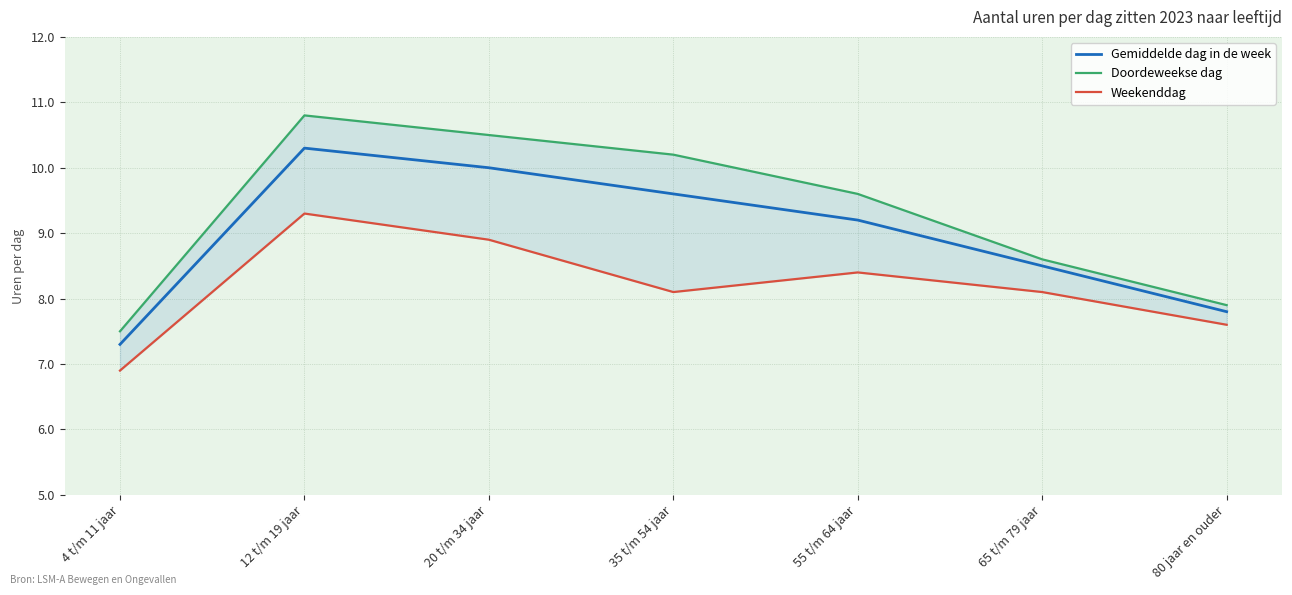

Reading left to right, what are all the values shown in this chart?

Gemiddelde dag in de week: 4 t/m 11 jaar=7.3	12 t/m 19 jaar=10.3	20 t/m 34 jaar=10.0	35 t/m 54 jaar=9.6	55 t/m 64 jaar=9.2	65 t/m 79 jaar=8.5	80 jaar en ouder=7.8
Doordeweekse dag: 4 t/m 11 jaar=7.5	12 t/m 19 jaar=10.8	20 t/m 34 jaar=10.5	35 t/m 54 jaar=10.2	55 t/m 64 jaar=9.6	65 t/m 79 jaar=8.6	80 jaar en ouder=7.9
Weekenddag: 4 t/m 11 jaar=6.9	12 t/m 19 jaar=9.3	20 t/m 34 jaar=8.9	35 t/m 54 jaar=8.1	55 t/m 64 jaar=8.4	65 t/m 79 jaar=8.1	80 jaar en ouder=7.6